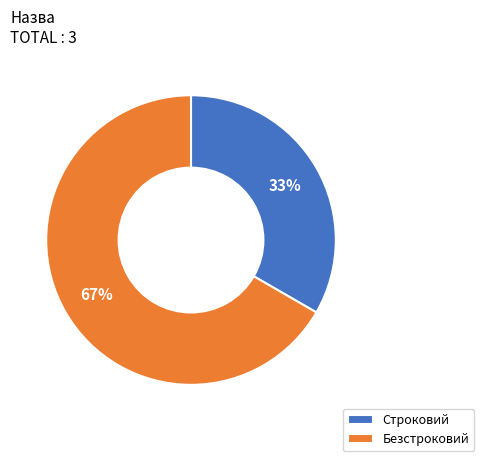

Do Безстроковий and Строковий together represent more than half of the pie?

Yes